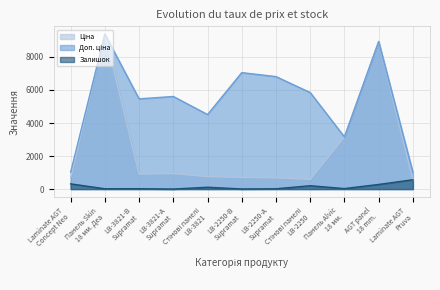

Rank the series at LB-2250-А
Supramat from lowest to highest value.

Залишок, Ціна, Доп. ціна